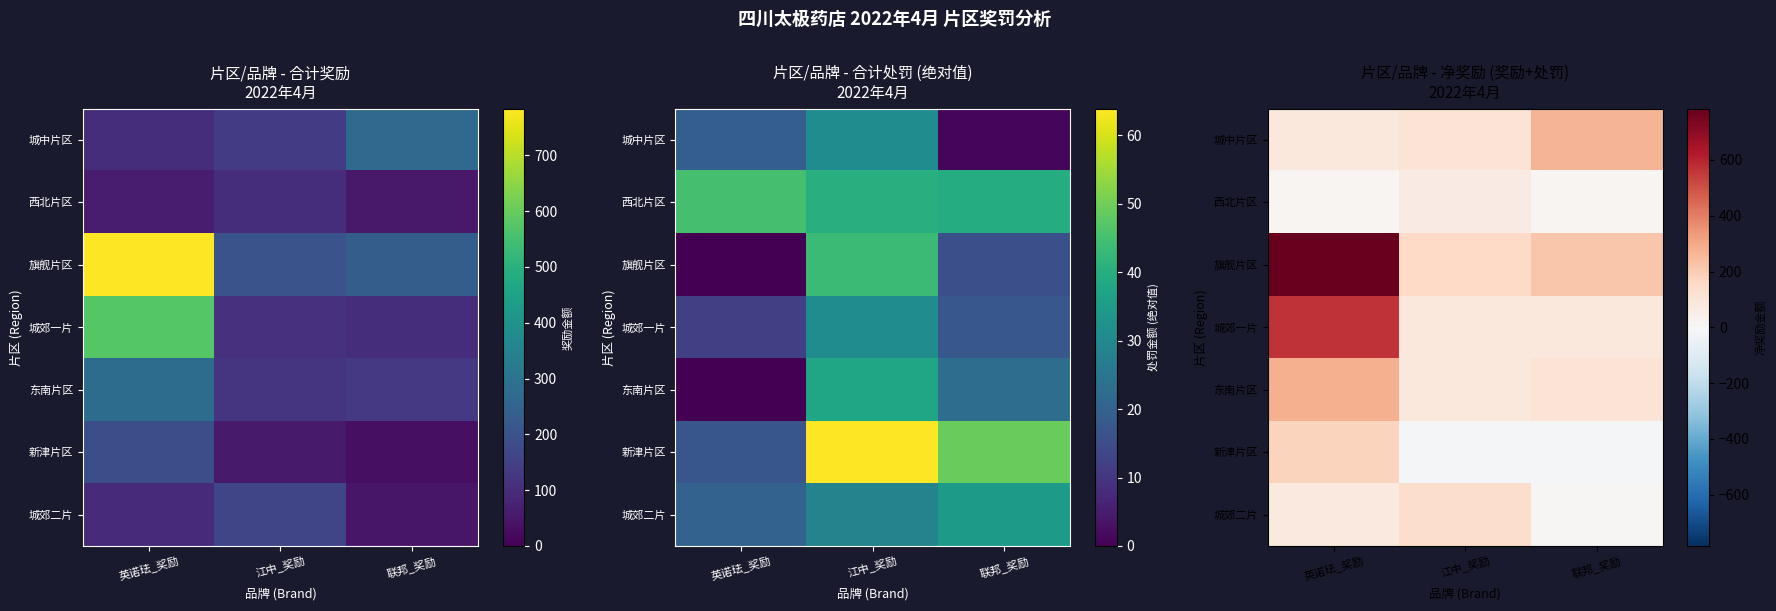

Is it true that 城中片区 equals 140.9 at 英诺珐_奖励?

False